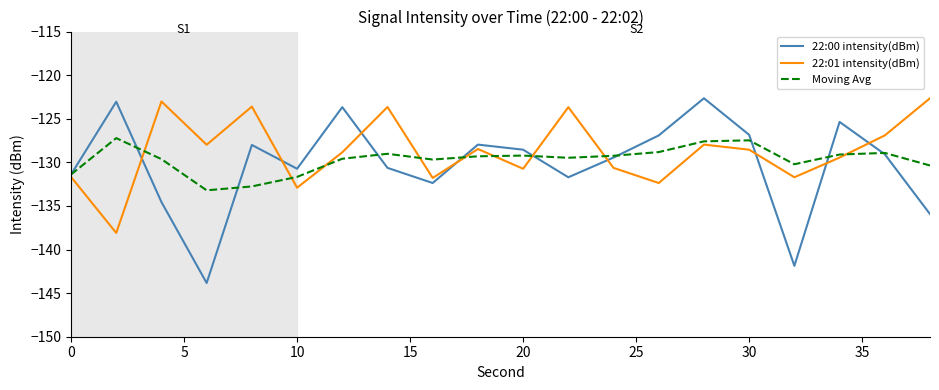

What is the smallest value displayed?

-143.8